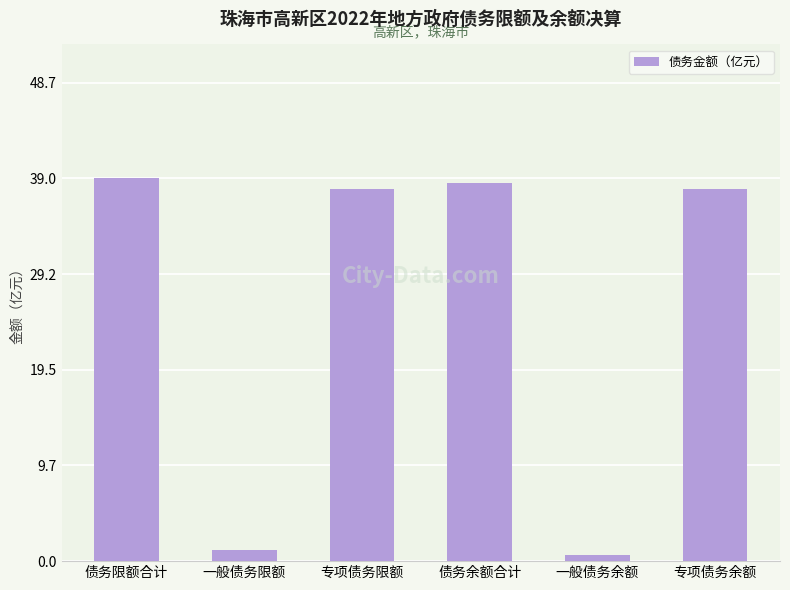

Is it true that the value at 债务限额合计 is 20.5?

False